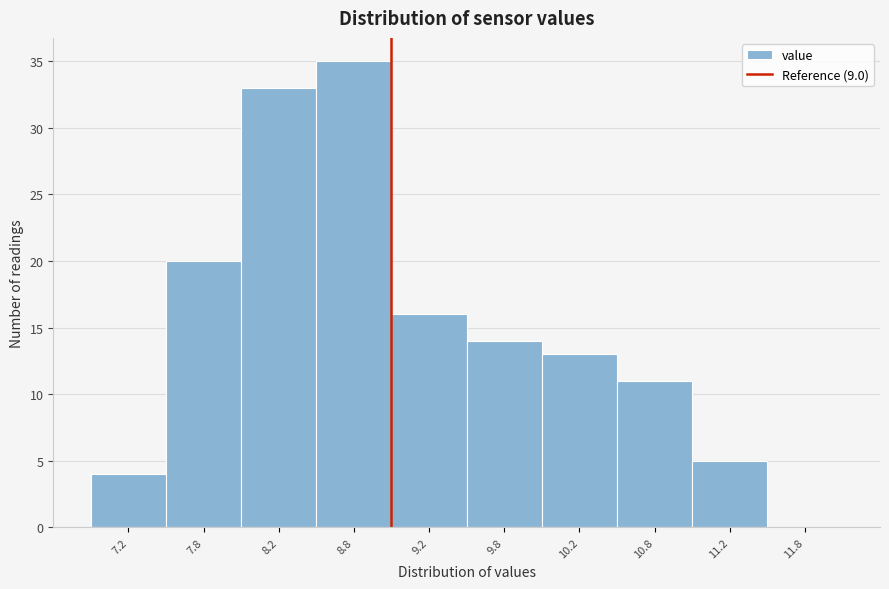

Over which range of the x-axis is the bar tallest?

8.5 to 9.0